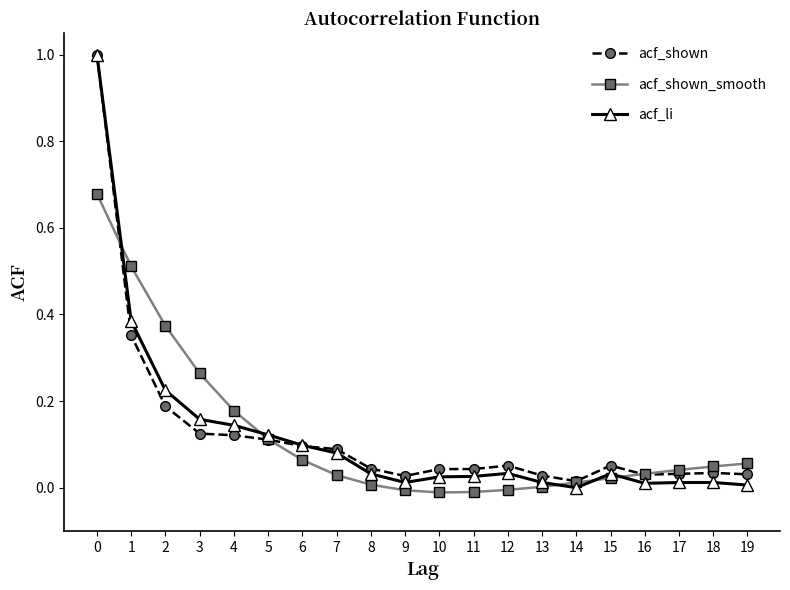

How many lines are shown in the chart?

3